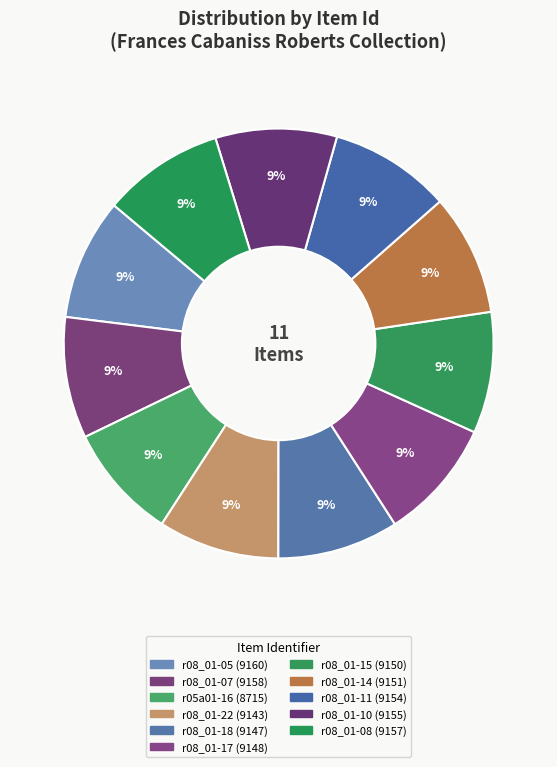

How many slices are in this pie chart?

11